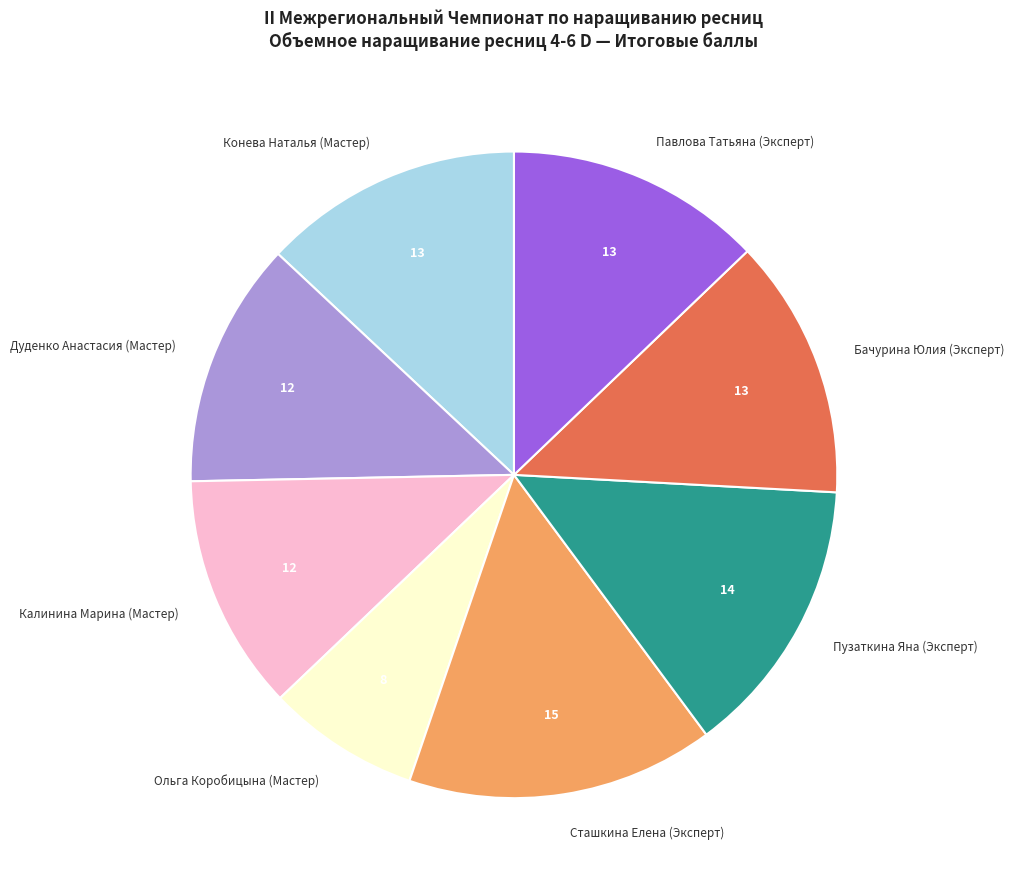

What is the ratio of the value at Калинина Марина (Мастер) to the value at Ольга Коробицына (Мастер)?

1.5